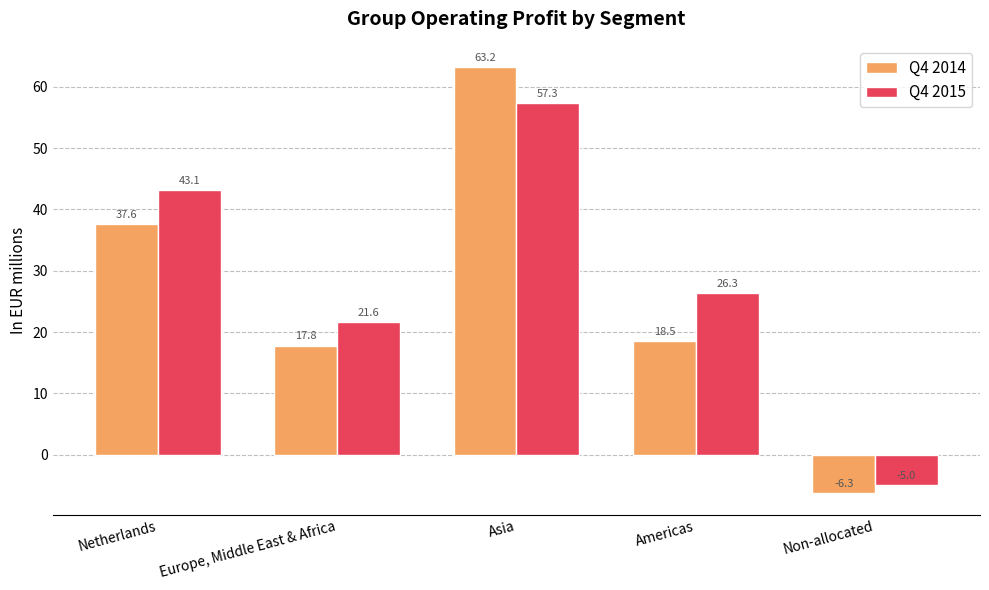

How many groups of bars are there?

5